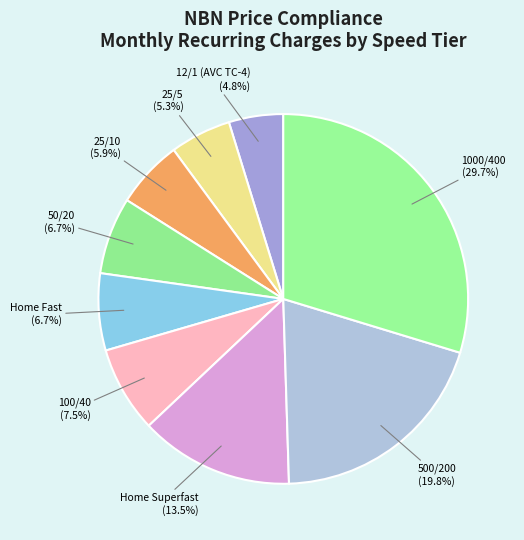

Is it true that 1000/400 is 42% of the pie?

False